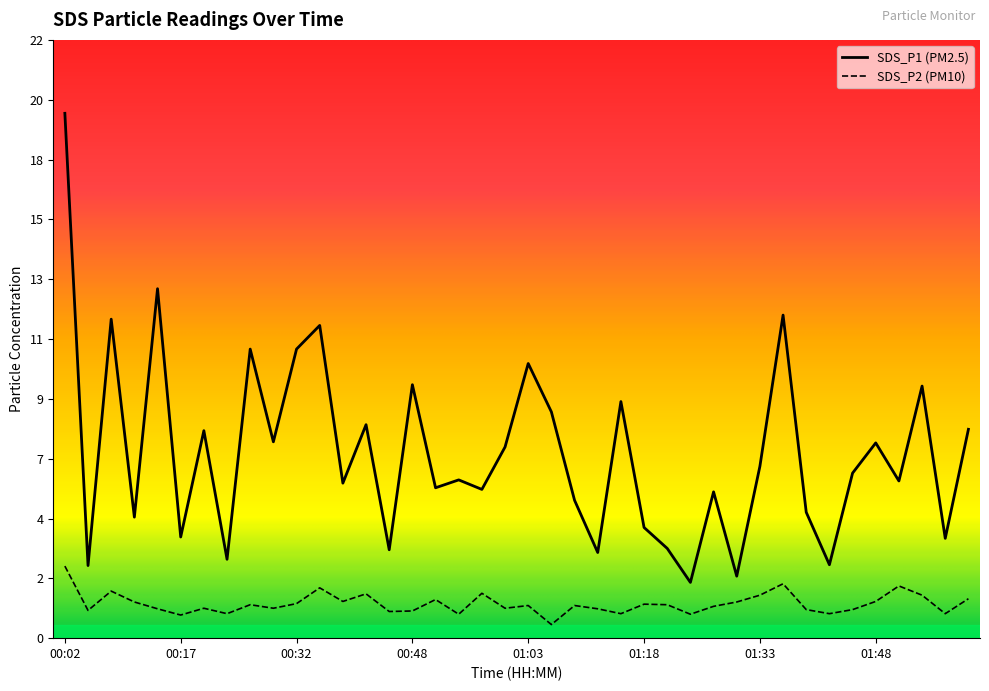

What is the total value across all series at 01:00?

8.1